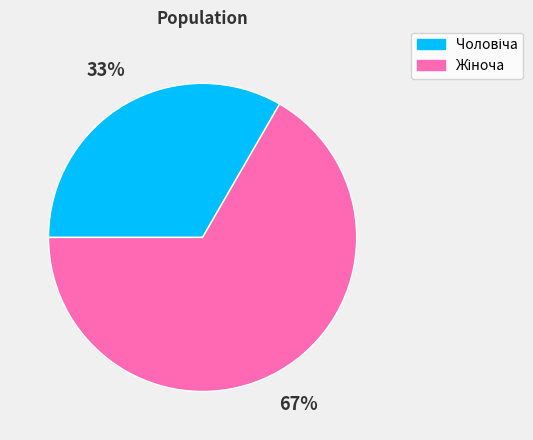

To the nearest percent, what is the average slice percentage?

50%